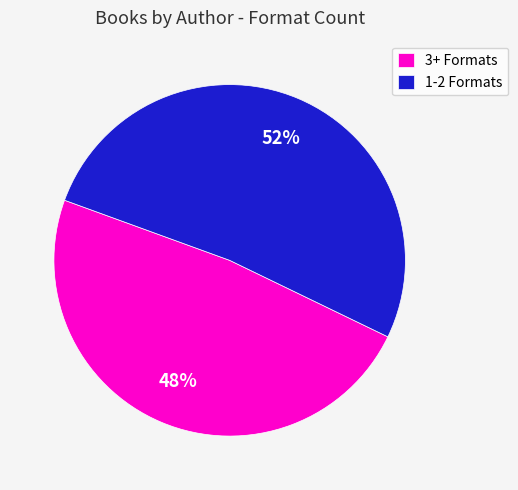

Rank the categories by value from highest to lowest.

1-2 Formats, 3+ Formats